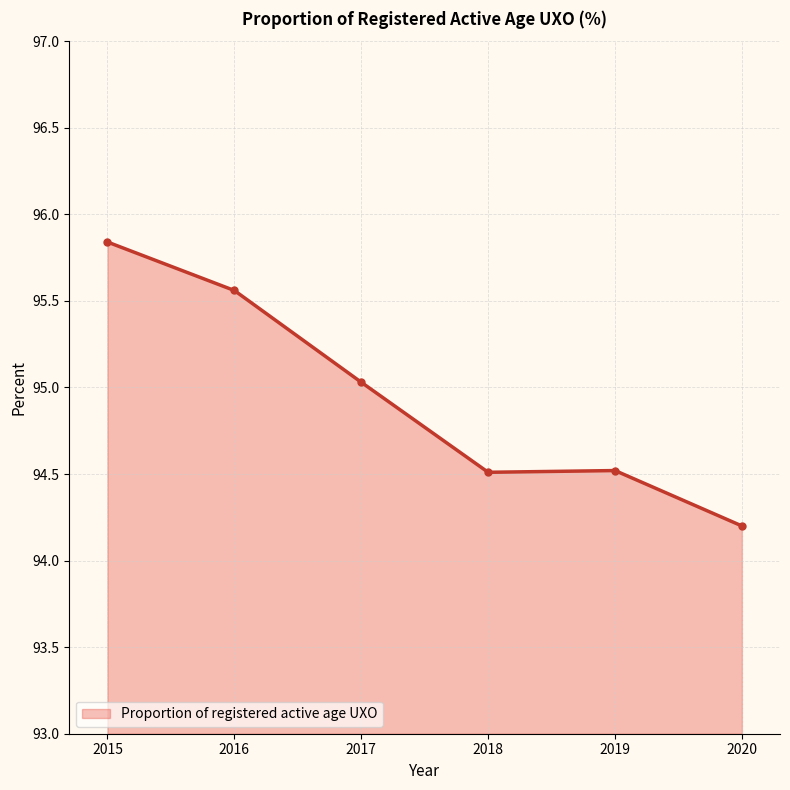

At which category does the data reach its first local peak?

2019